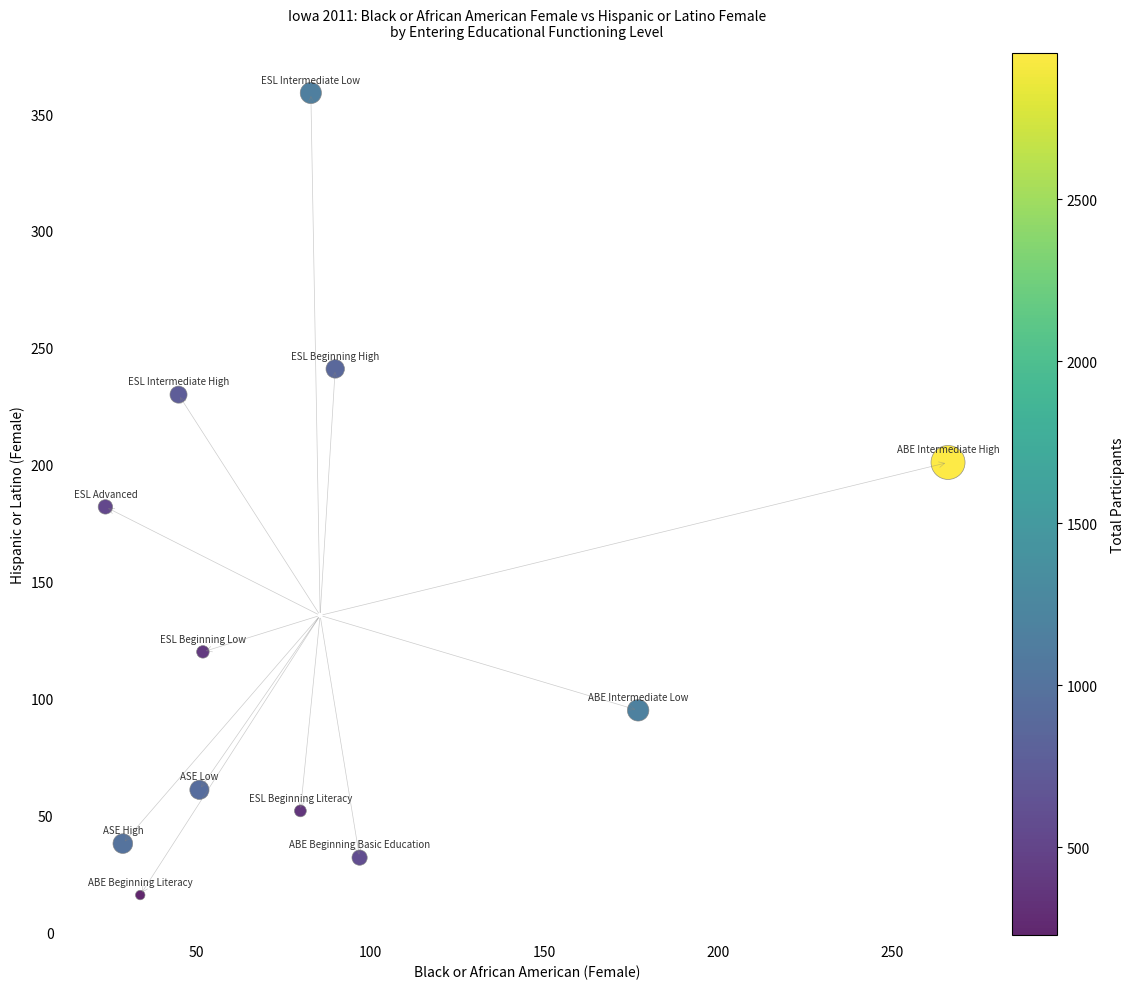

What is the average X value?

86